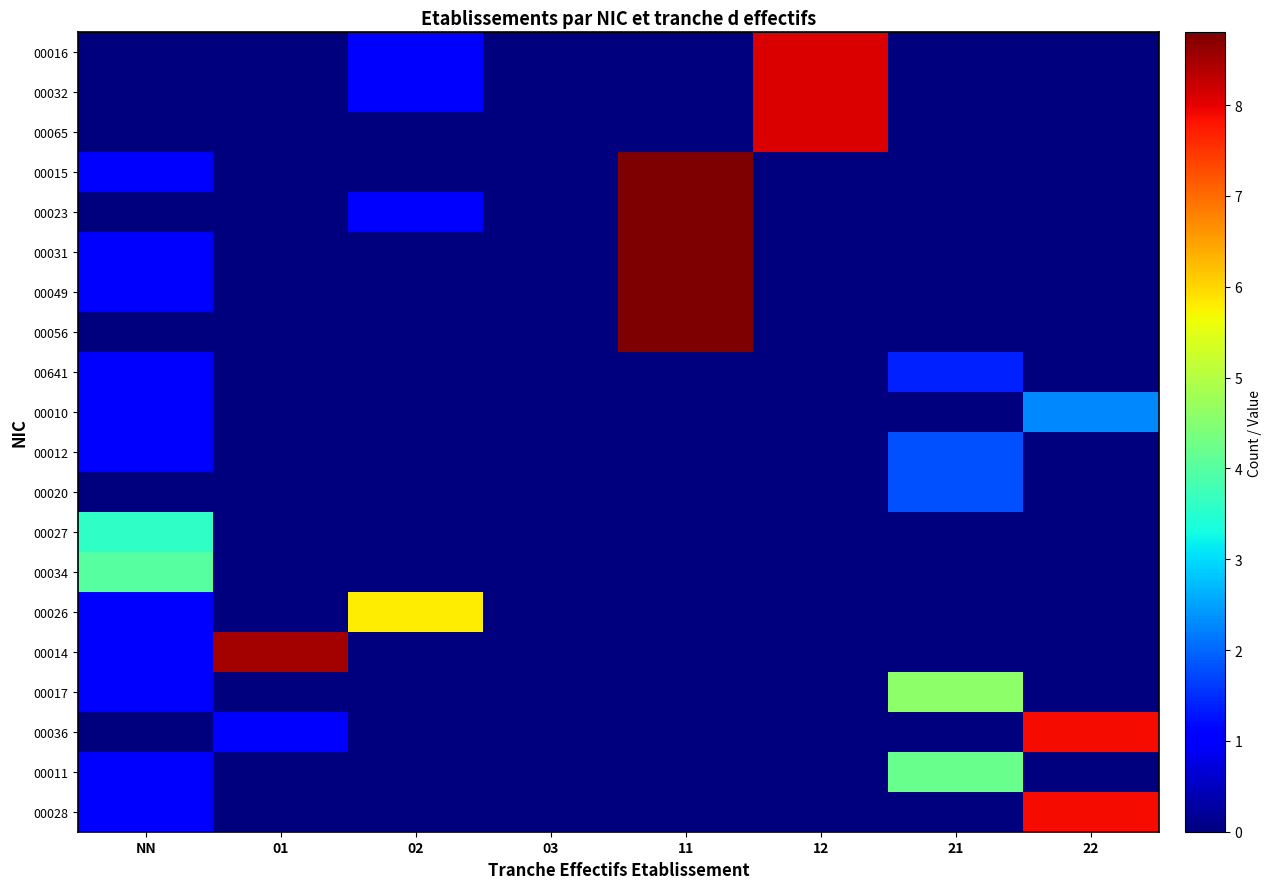

Reading left to right, what are all the values shown in this chart?

00016: NN=0.0	01=0.0	02=1.0	03=0.0	11=0.0	12=8.1	21=0.0	22=0.0
00032: NN=0.0	01=0.0	02=1.0	03=0.0	11=0.0	12=8.1	21=0.0	22=0.0
00065: NN=0.0	01=0.0	02=0.0	03=0.0	11=0.0	12=8.1	21=0.0	22=0.0
00015: NN=1.0	01=0.0	02=0.0	03=0.0	11=8.8	12=0.0	21=0.0	22=0.0
00023: NN=0.0	01=0.0	02=1.0	03=0.0	11=8.8	12=0.0	21=0.0	22=0.0
00031: NN=1.0	01=0.0	02=0.0	03=0.0	11=8.8	12=0.0	21=0.0	22=0.0
00049: NN=1.0	01=0.0	02=0.0	03=0.0	11=8.8	12=0.0	21=0.0	22=0.0
00056: NN=0.0	01=0.0	02=0.0	03=0.0	11=8.8	12=0.0	21=0.0	22=0.0
00641: NN=1.0	01=0.0	02=0.0	03=0.0	11=0.0	12=0.0	21=1.4	22=0.0
00010: NN=1.0	01=0.0	02=0.0	03=0.0	11=0.0	12=0.0	21=0.0	22=2.3
00012: NN=1.0	01=0.0	02=0.0	03=0.0	11=0.0	12=0.0	21=1.8	22=0.0
00020: NN=0.0	01=0.0	02=0.0	03=0.0	11=0.0	12=0.0	21=1.8	22=0.0
00027: NN=3.6	01=0.0	02=0.0	03=0.0	11=0.0	12=0.0	21=0.0	22=0.0
00034: NN=4.0	01=0.0	02=0.0	03=0.0	11=0.0	12=0.0	21=0.0	22=0.0
00026: NN=1.0	01=0.0	02=5.8	03=0.0	11=0.0	12=0.0	21=0.0	22=0.0
00014: NN=1.0	01=8.5	02=0.0	03=0.0	11=0.0	12=0.0	21=0.0	22=0.0
00017: NN=1.0	01=0.0	02=0.0	03=0.0	11=0.0	12=0.0	21=4.6	22=0.0
00036: NN=0.0	01=1.0	02=0.0	03=0.0	11=0.0	12=0.0	21=0.0	22=7.9
00011: NN=1.0	01=0.0	02=0.0	03=0.0	11=0.0	12=0.0	21=4.2	22=0.0
00028: NN=1.0	01=0.0	02=0.0	03=0.0	11=0.0	12=0.0	21=0.0	22=7.9